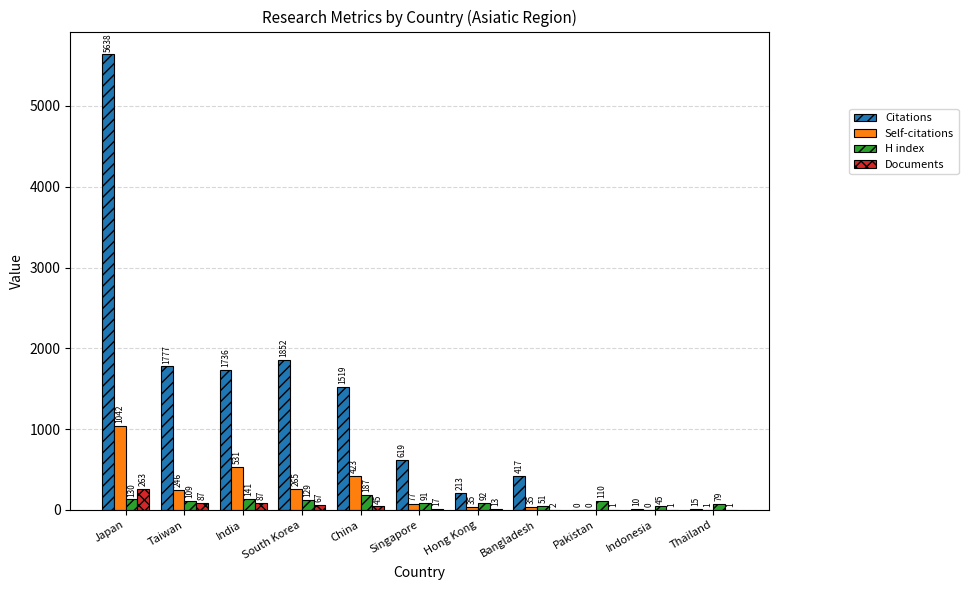

Between Taiwan and Hong Kong, which series saw the biggest shift?

Citations